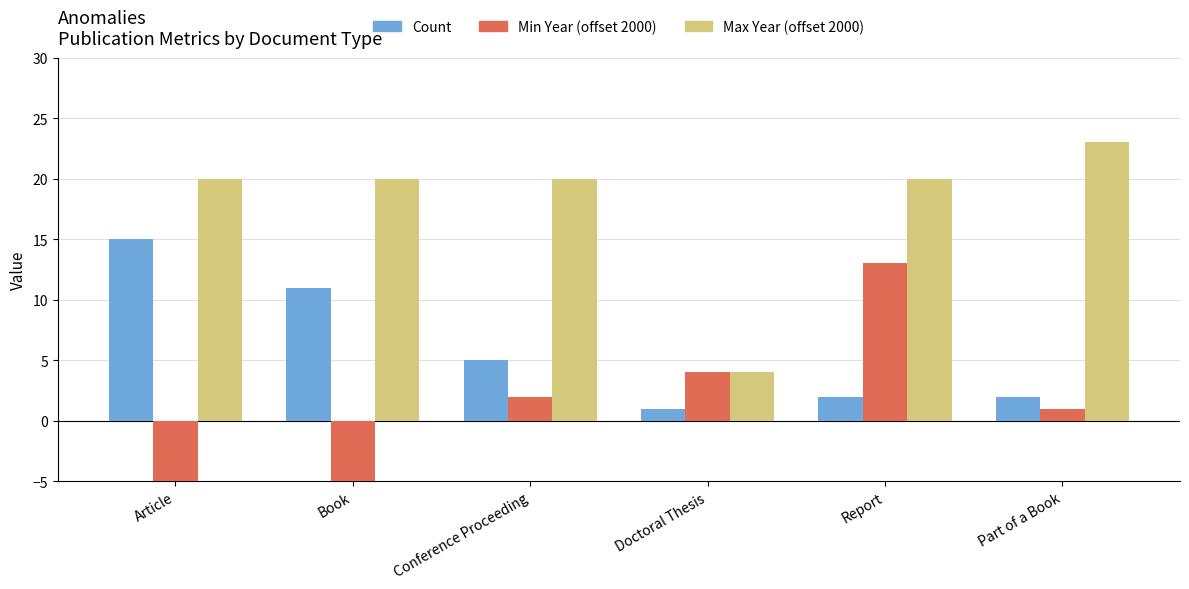

What is the difference between the Min Year (offset 2000) values at Part of a Book and Conference Proceeding?

1